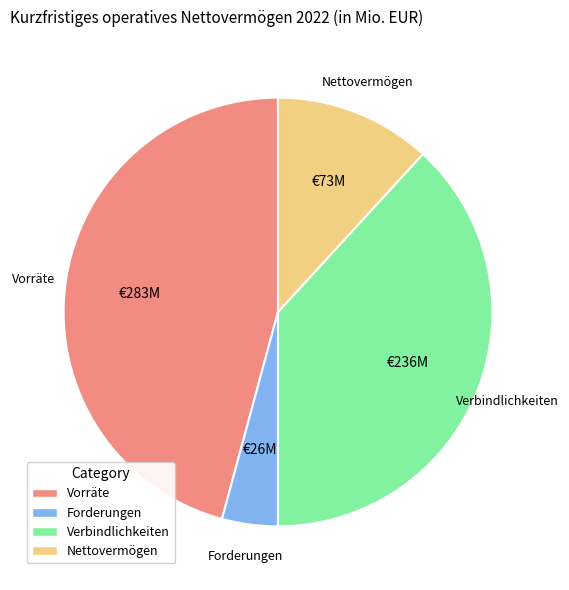

Is there a majority slice in this chart?

No